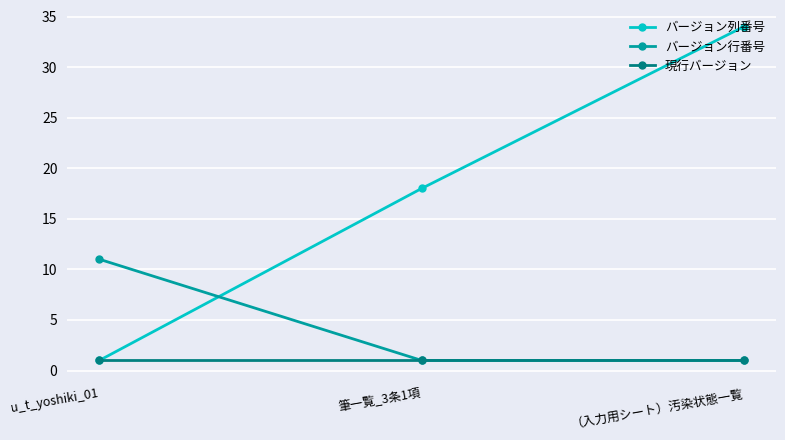

List the series in order of their overall mean, highest first.

バージョン列番号, バージョン行番号, 現行バージョン